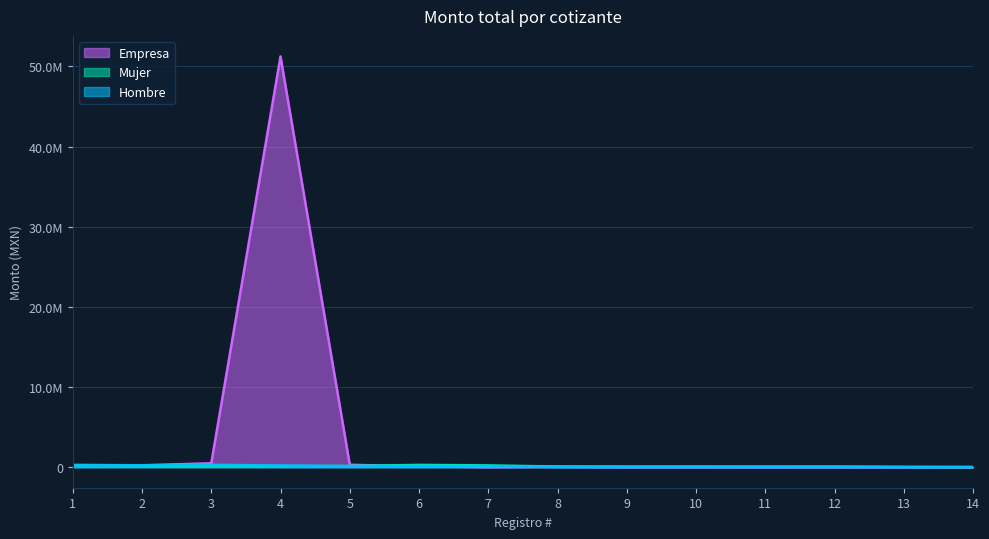

At how many categories does at least one series exceed 8644472?

1